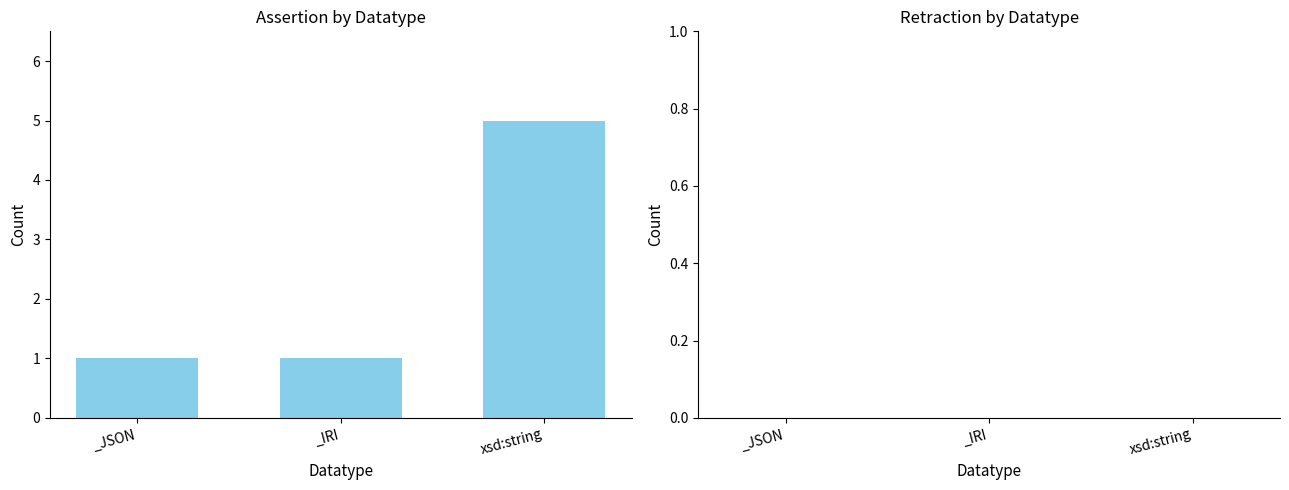

Which category has the highest value across all series?

xsd:string